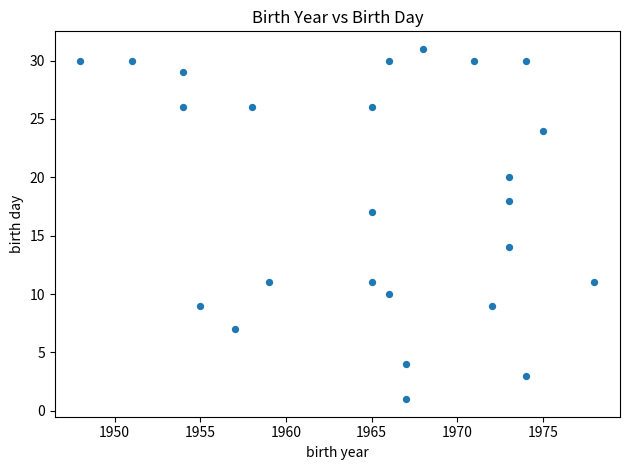

What Y value in the scatter plot is closest to 16?

17